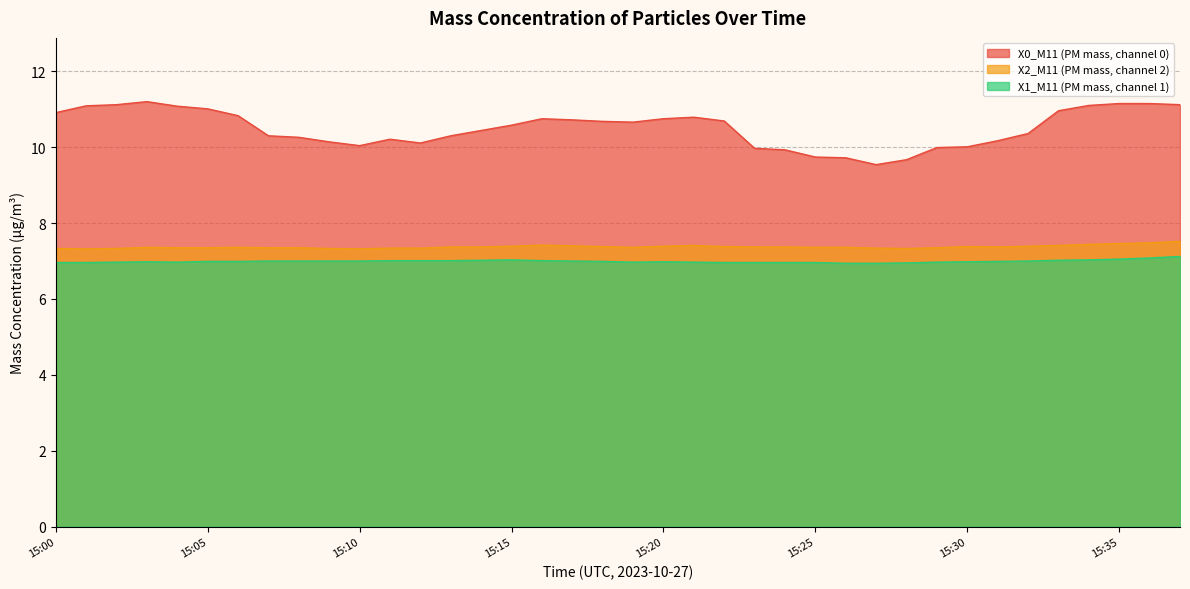

How many X2_M11 (PM mass, channel 2) values are between 7 and 8?

38